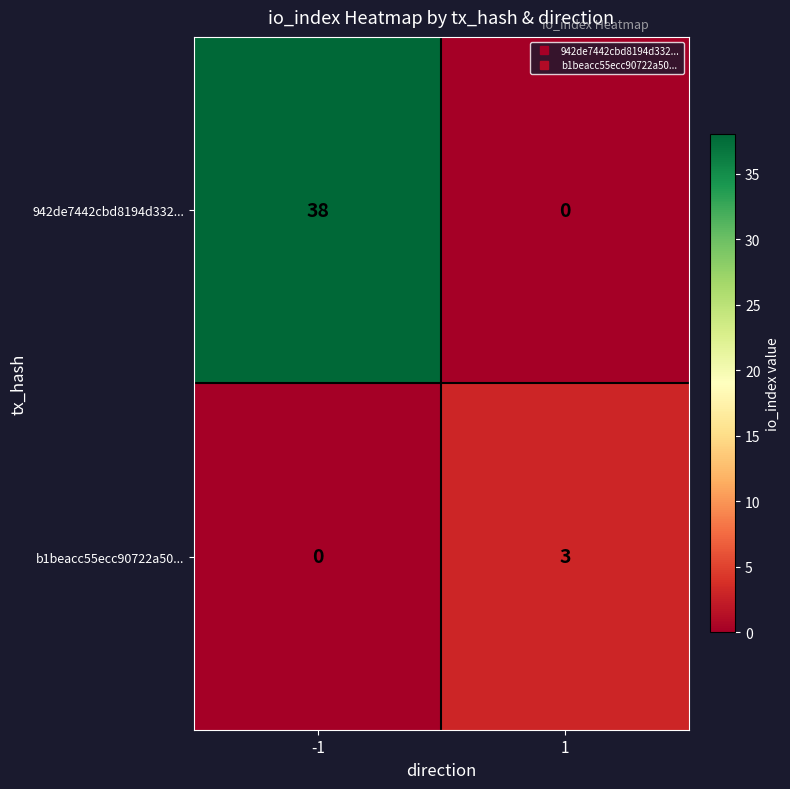

What is the difference between the maximum and minimum values in the 942de7442cbd8194d332... series?

38